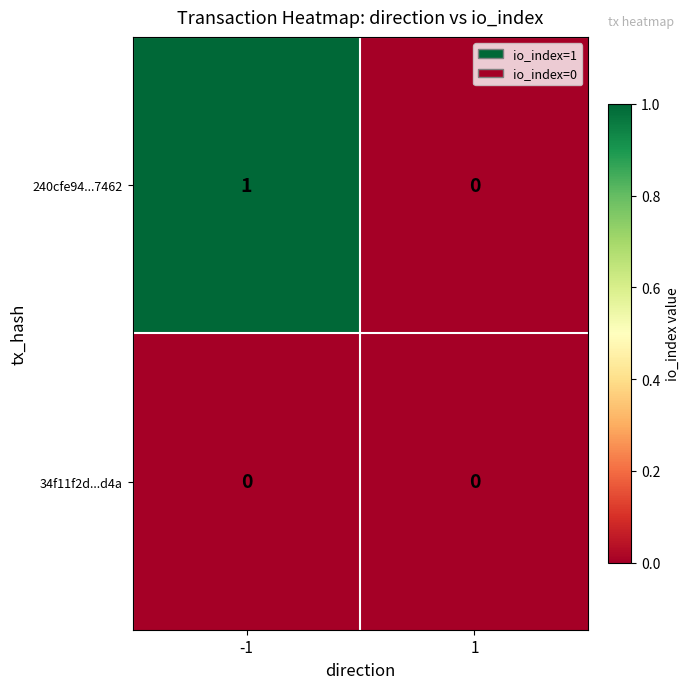

True or false: 240cfe94...7462 has a value of 1 at 1.

False